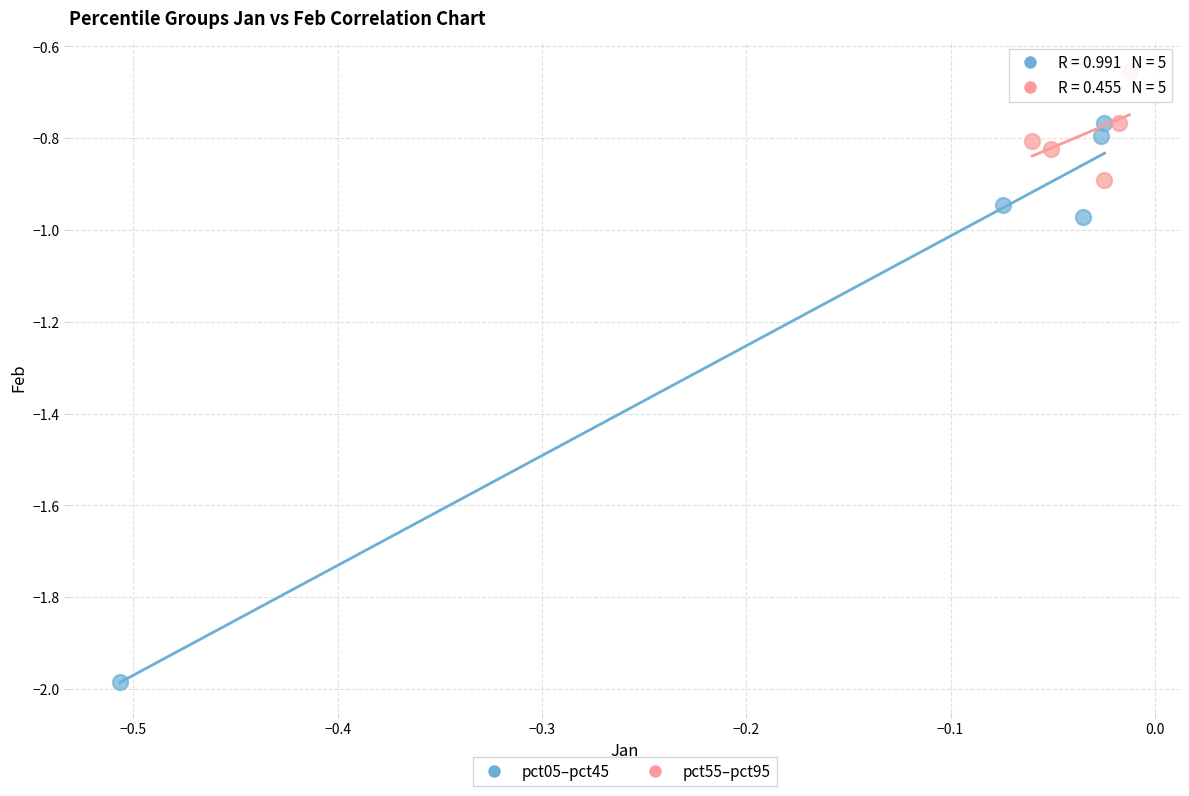

Which series contains the lowest Y value?

pct05–pct45